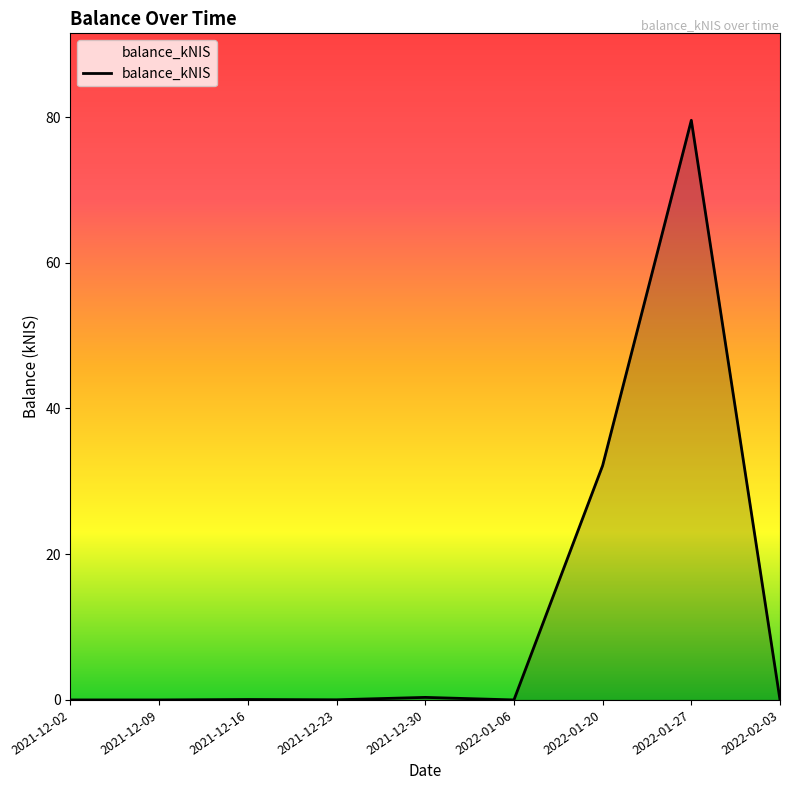

Which label corresponds to the largest value in the chart?

2022-01-27